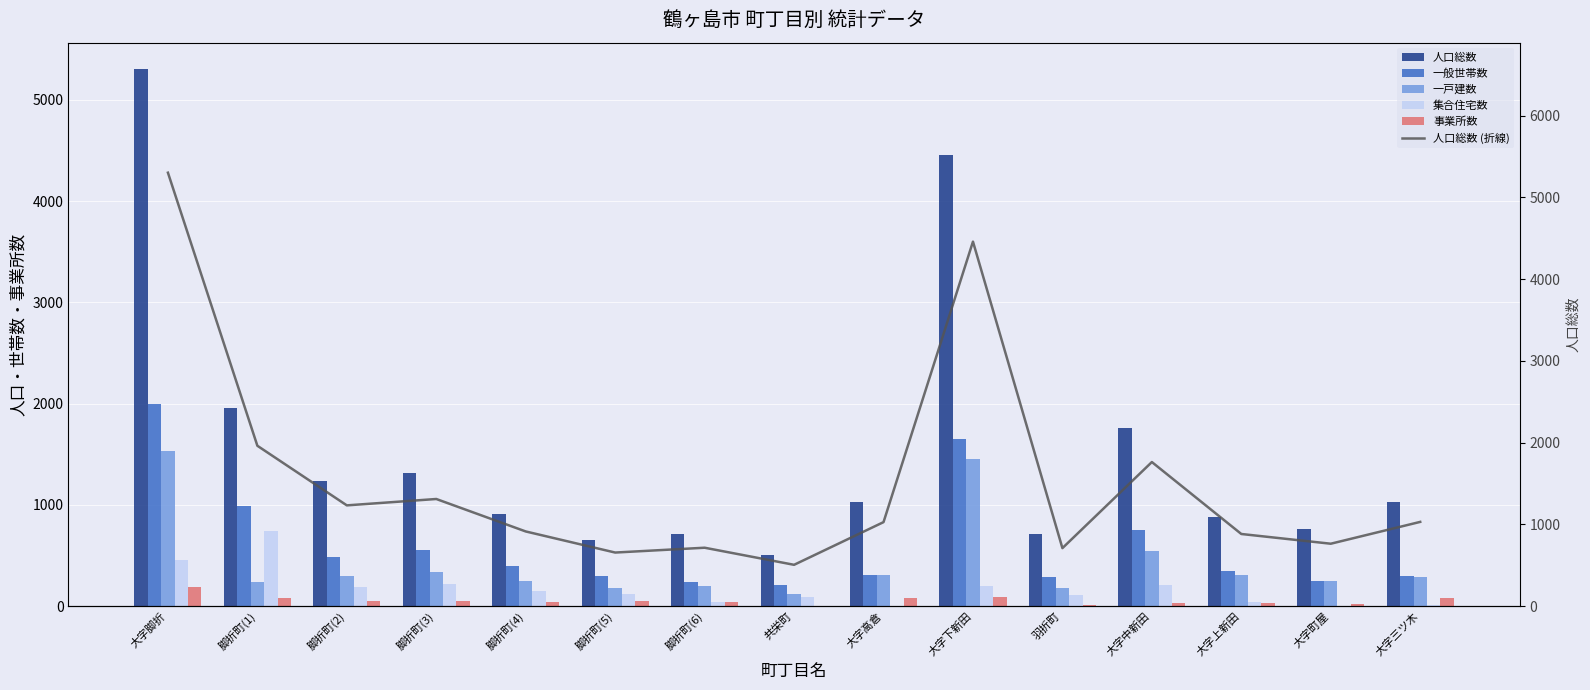

At which category is the sum across all series the highest?

大字脚折